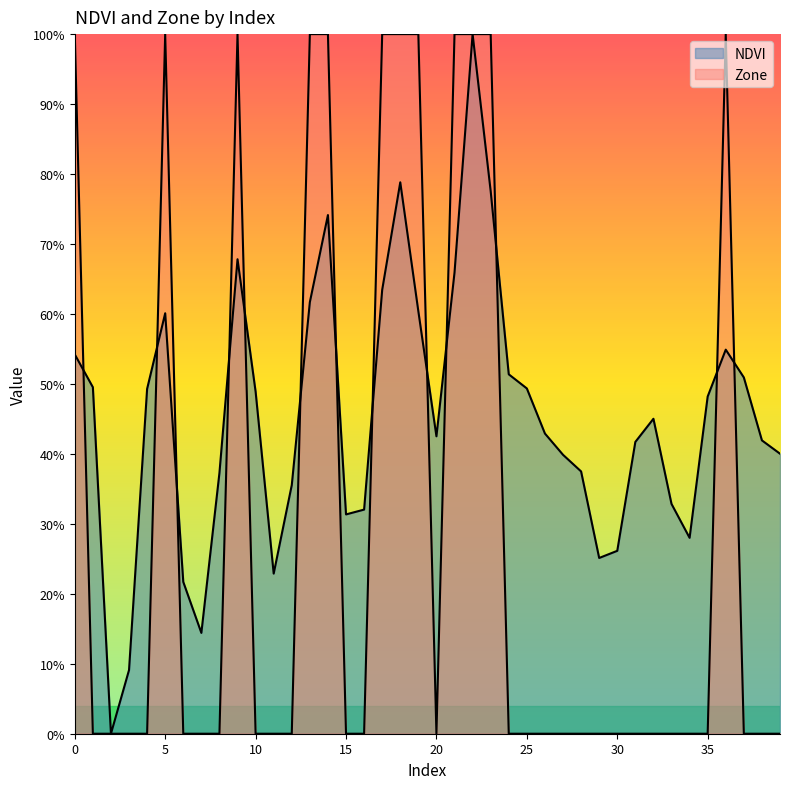

Is it true that Zone equals -0.4 at 20?

False